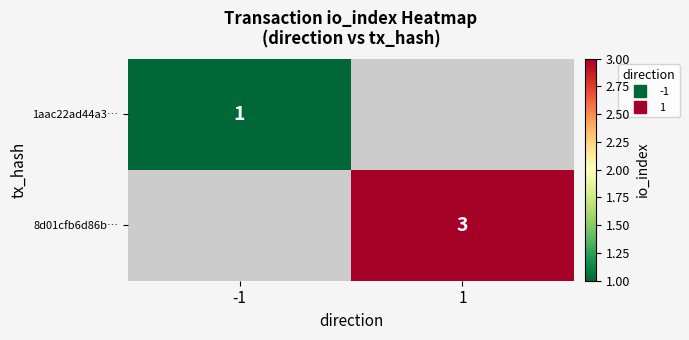

Which series has the widest spread of values?

1aac22ad44a3…